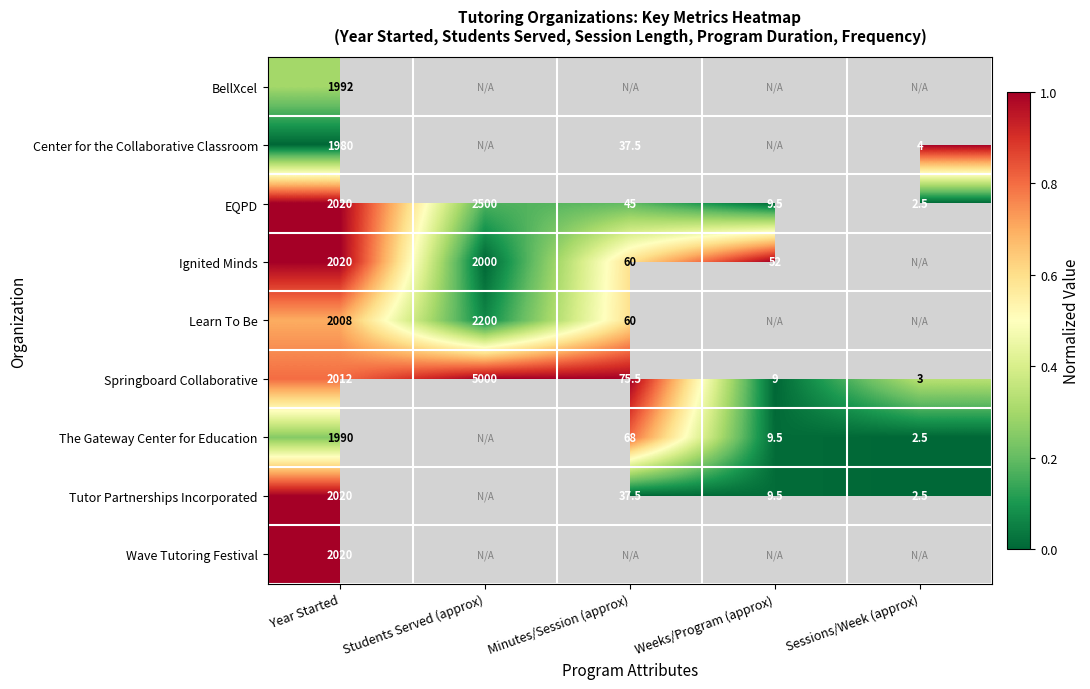

Rank the categories by Springboard Collaborative value from highest to lowest.

Students Served (approx), Year Started, Minutes/Session (approx), Weeks/Program (approx), Sessions/Week (approx)